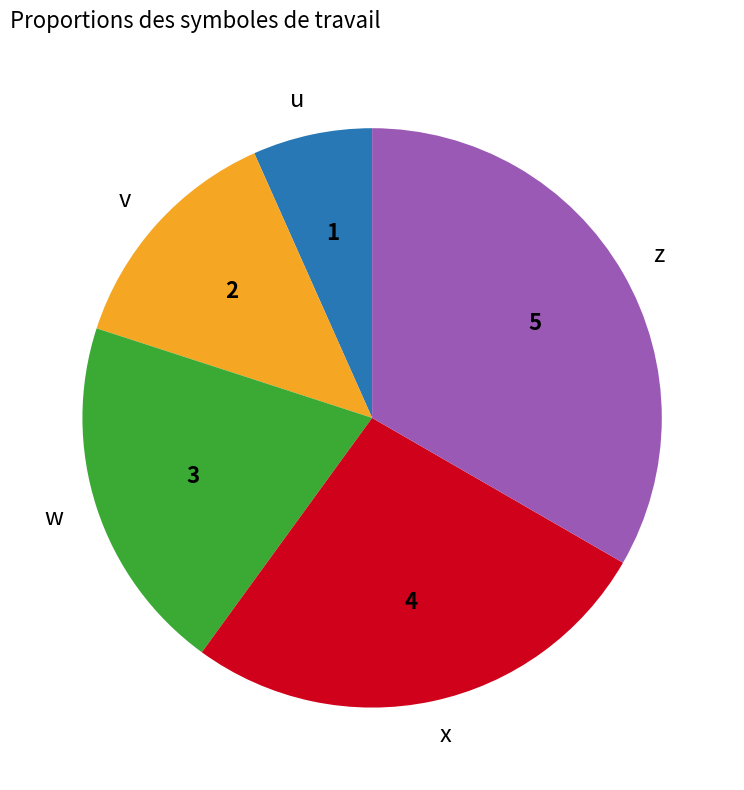

Combined, do x and v account for over 50%?

No